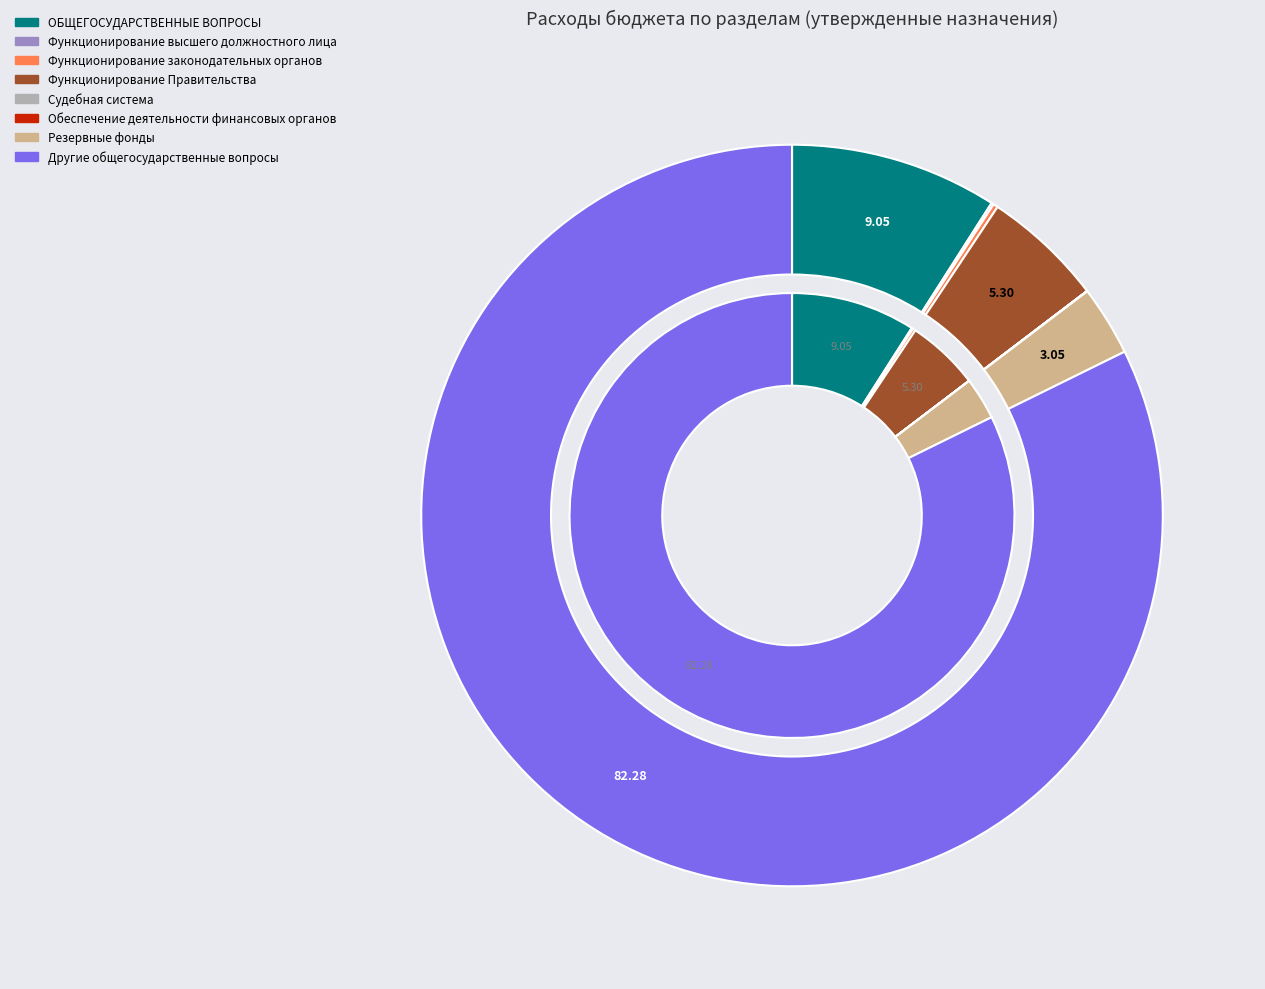

To the nearest percent, what is the average slice percentage?

12%